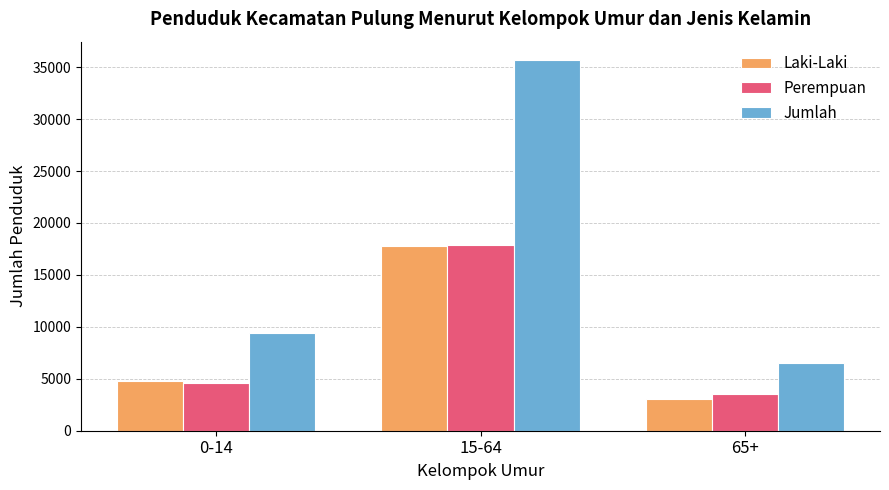

Are the bars grouped side by side (vs. stacked)?

Yes